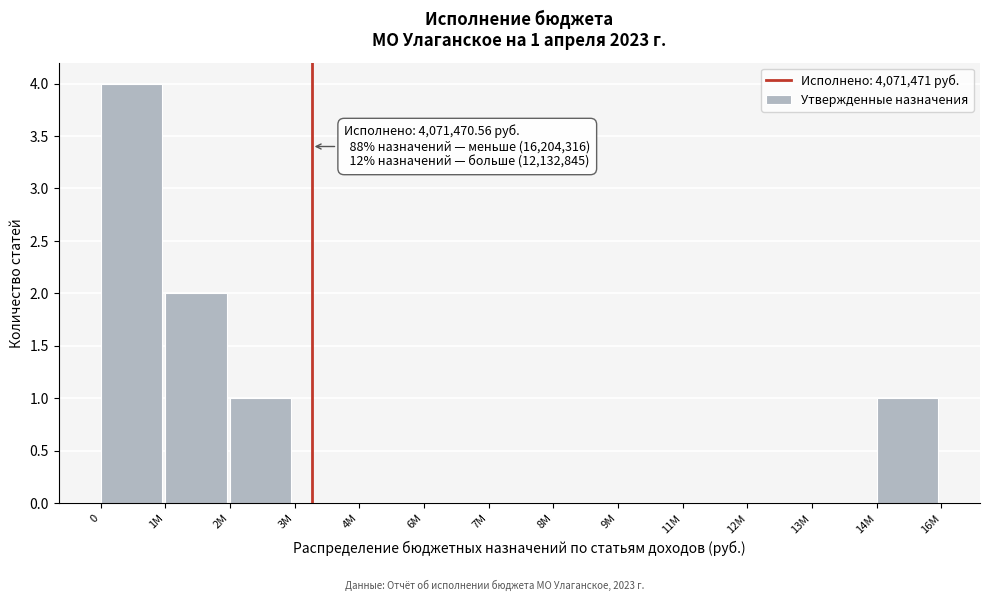

Reading left to right, extract all data points from this chart.

0=4	1M=2	2M=1	3M=0	4M=0	6M=0	7M=0	8M=0	9M=0	11M=0	12M=0	13M=0	14M=1